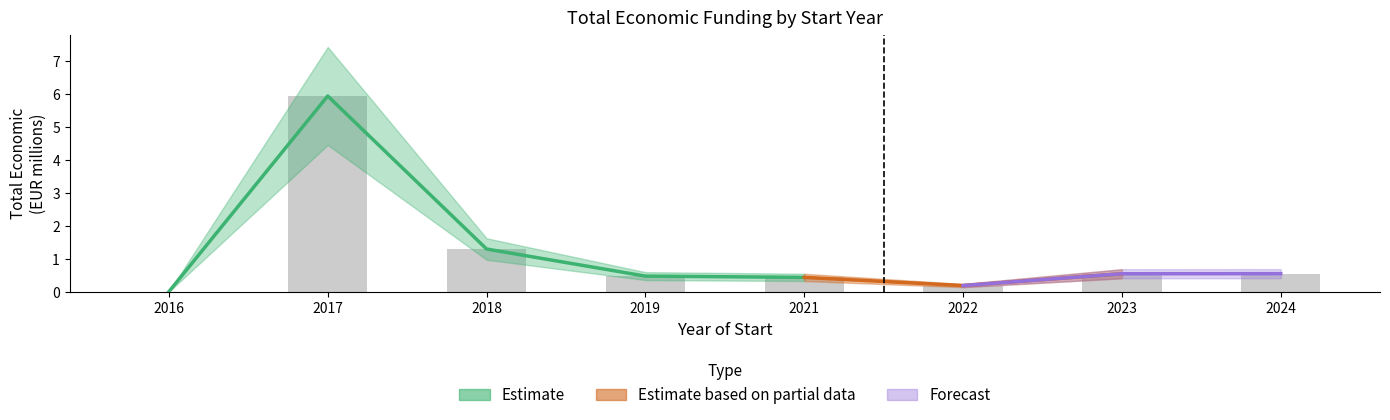

Where is the data nearest to the value 2?

2018